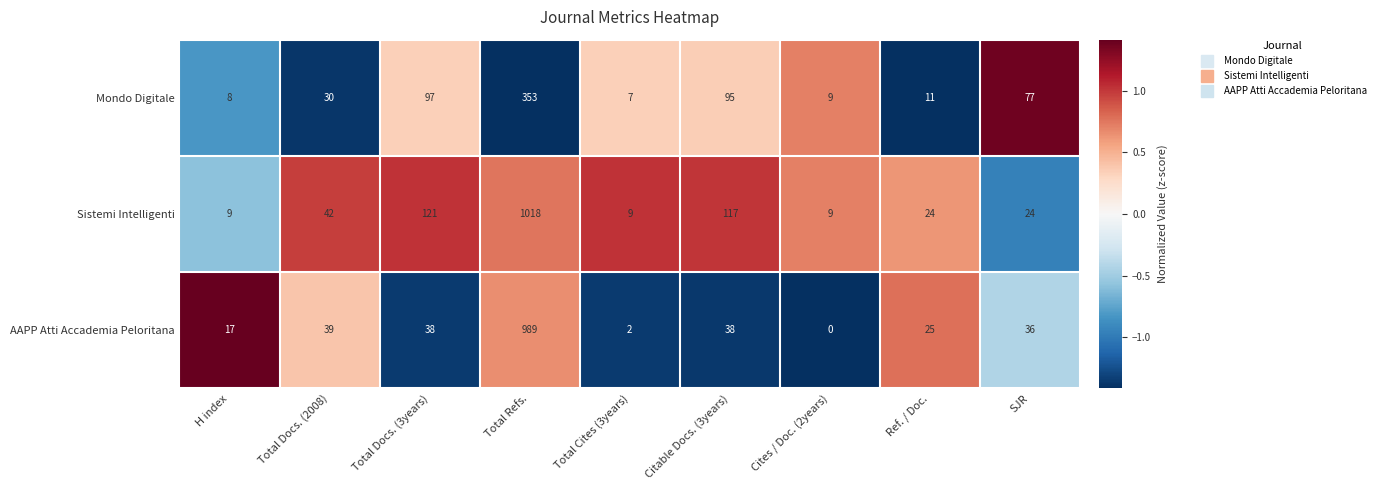

What is the difference between the highest and lowest values at Total Refs.?

665